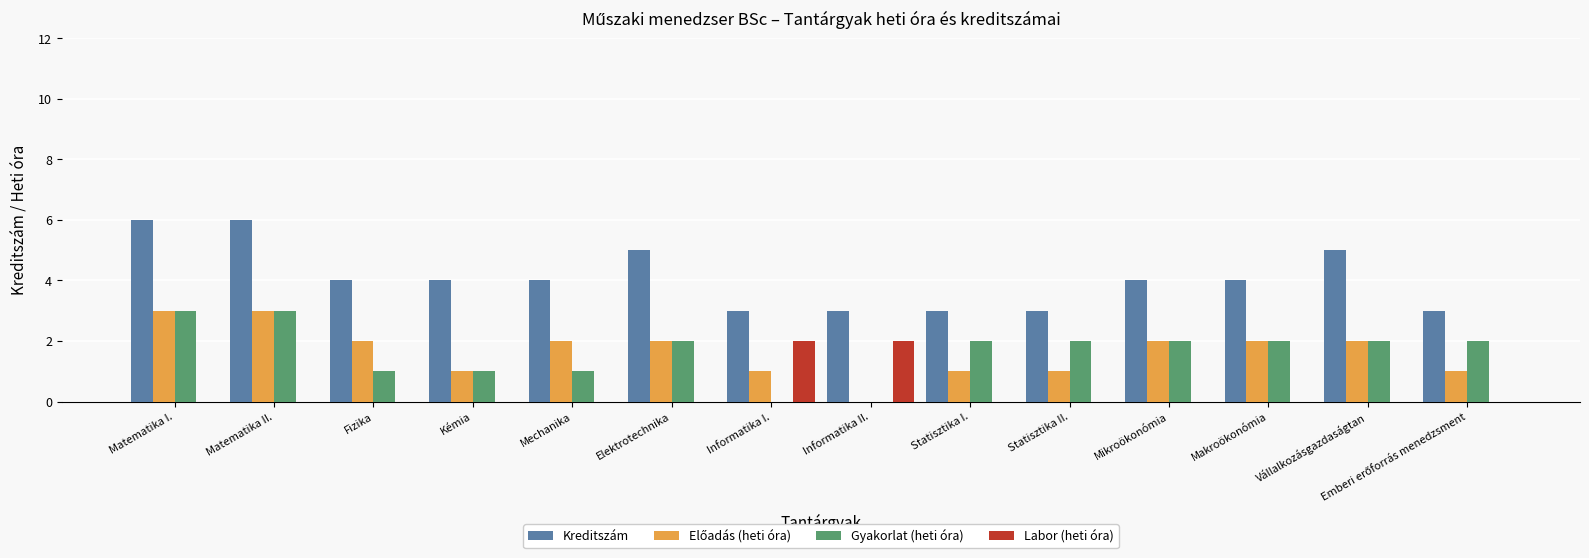

Which series changed the most between Matematika II. and Statisztika II.?

Kreditszám